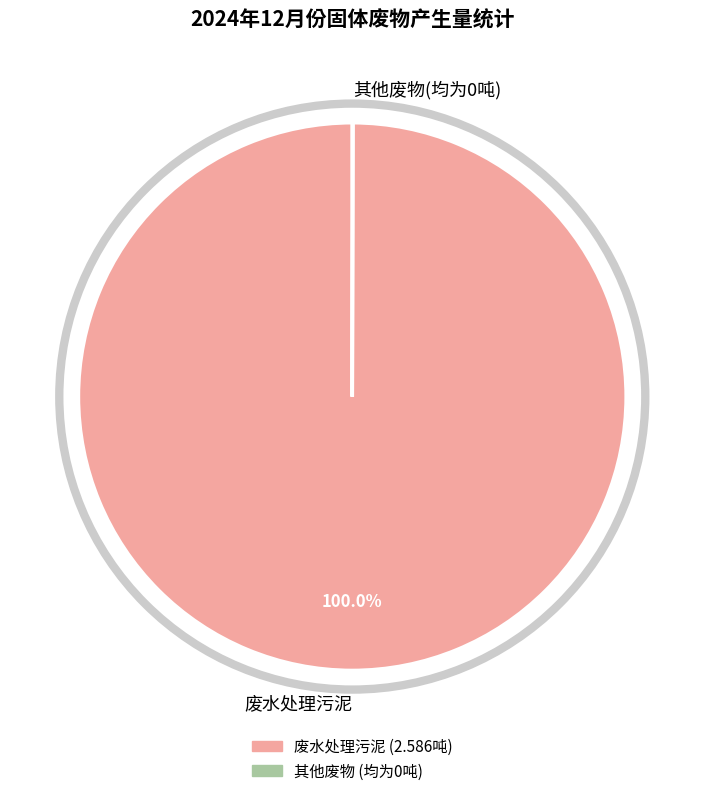

Which category has the biggest portion of the pie?

废水处理污泥